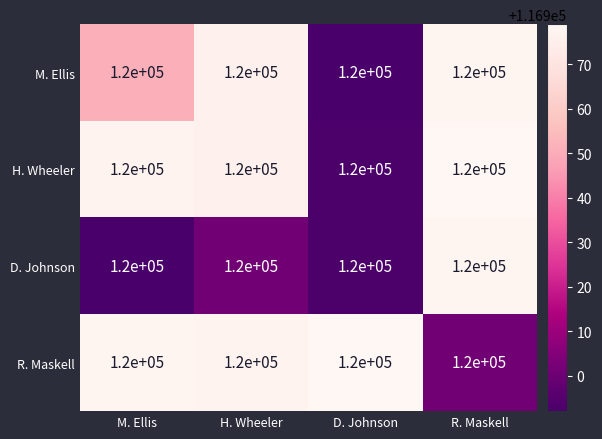

What is the minimum value shown in the chart?

116892